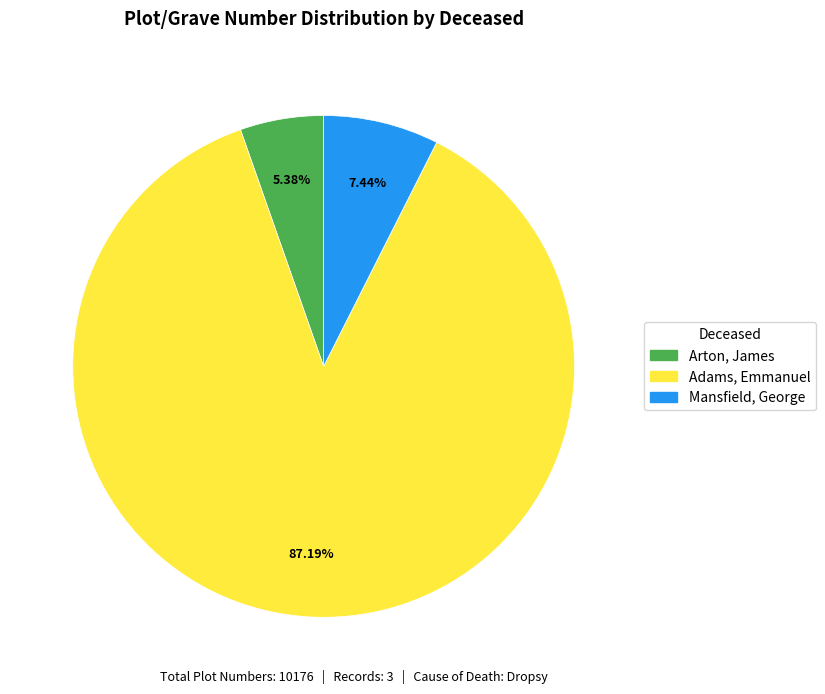

Combined, do Adams, Emmanuel and Mansfield, George account for over 50%?

Yes